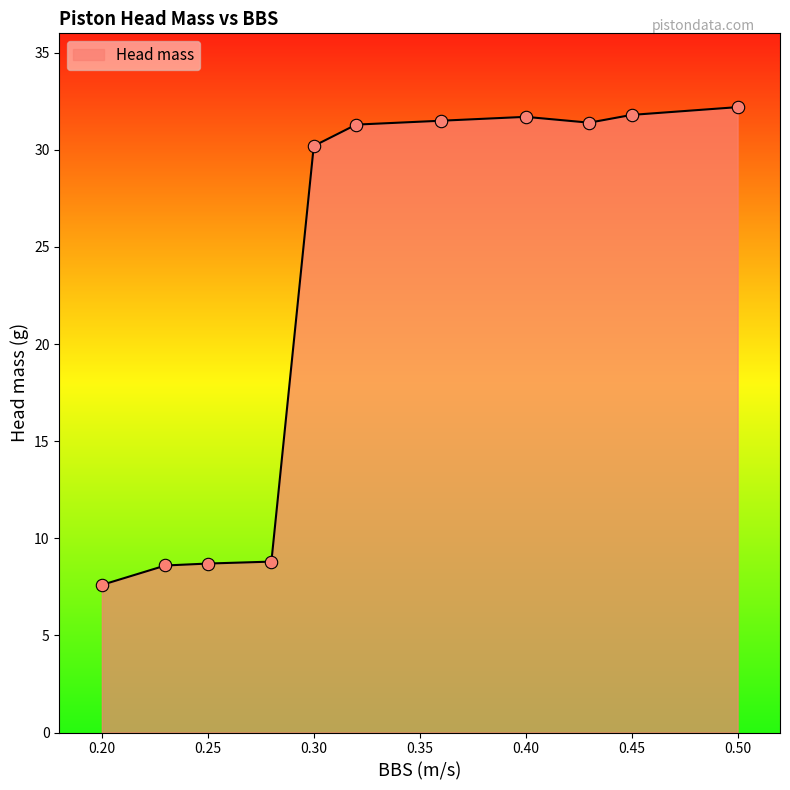

What is the difference between the maximum and minimum values?

24.6